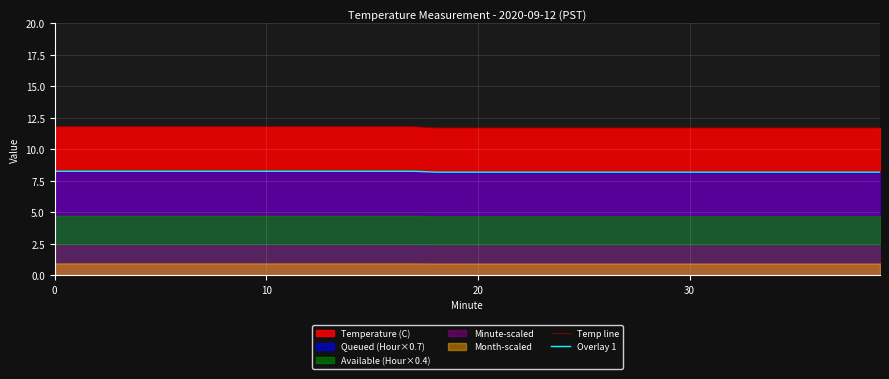

True or false: Overlay 1 and Temp line cross at least once.

False